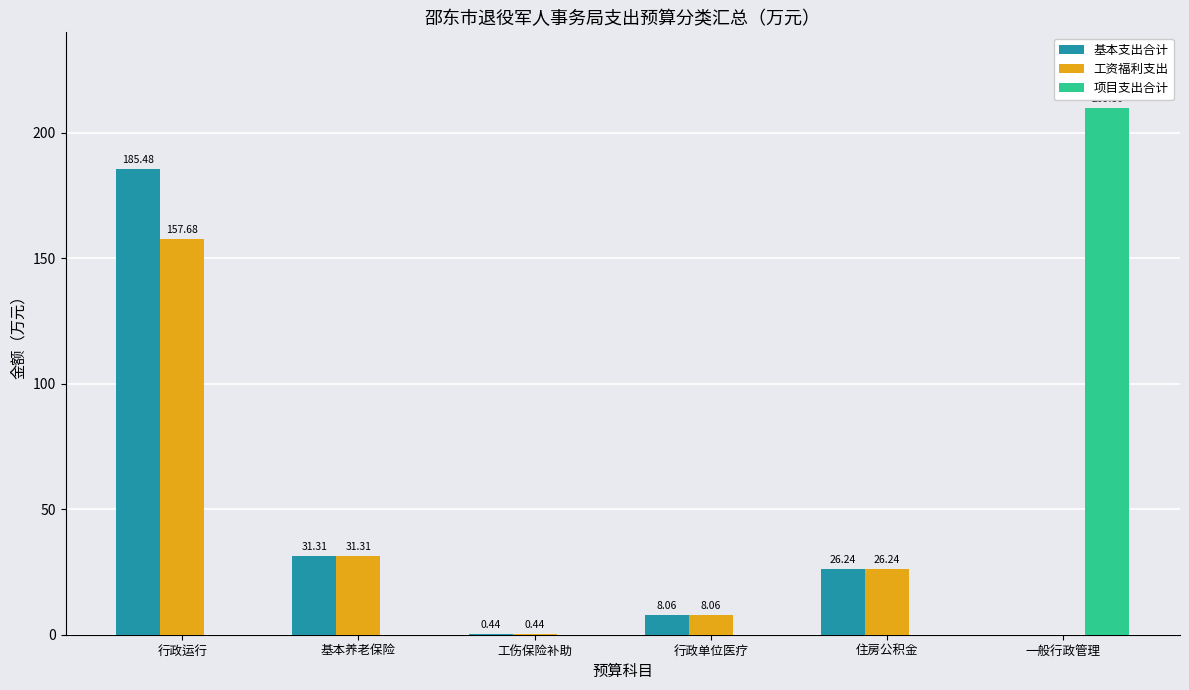

Where does the 工资福利支出 series first go above 26?

行政运行